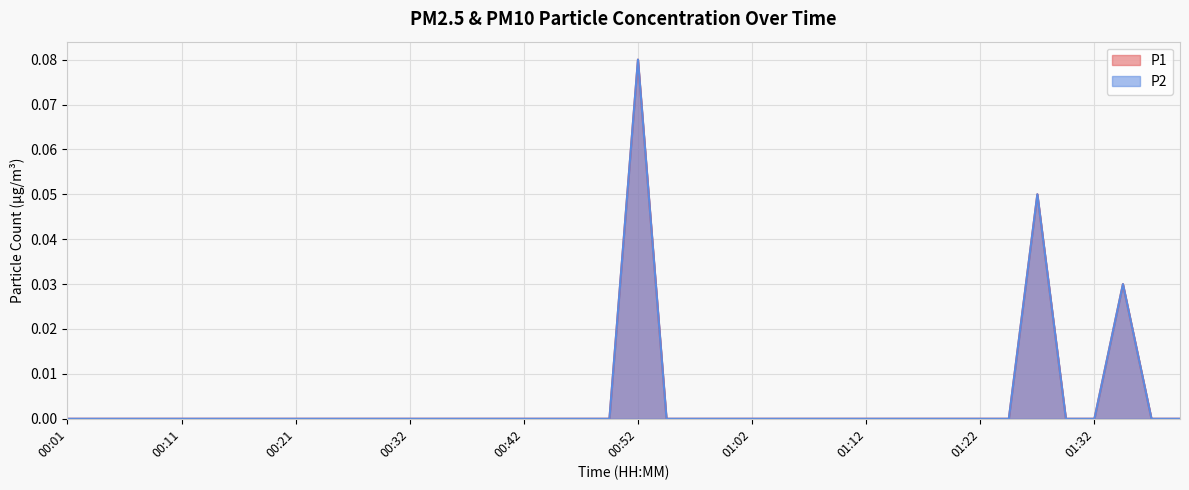

At how many categories does at least one series exceed 0?

3